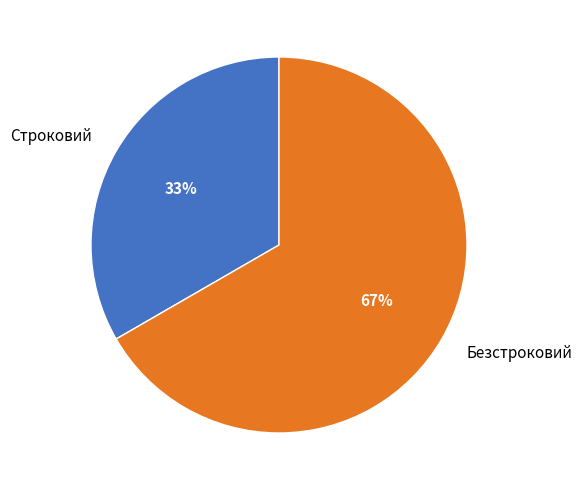

How many slices are in this pie chart?

2